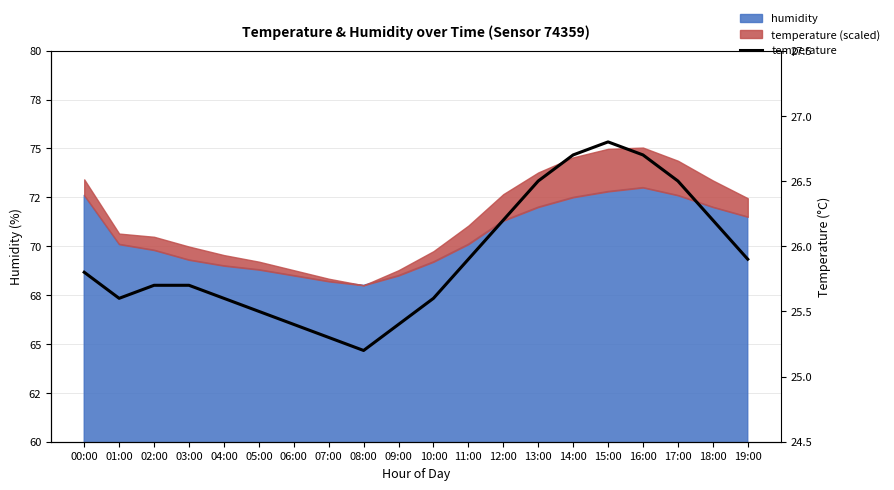

Approximately how many times larger is the value at 06:00 compared to 08:00?

1.0